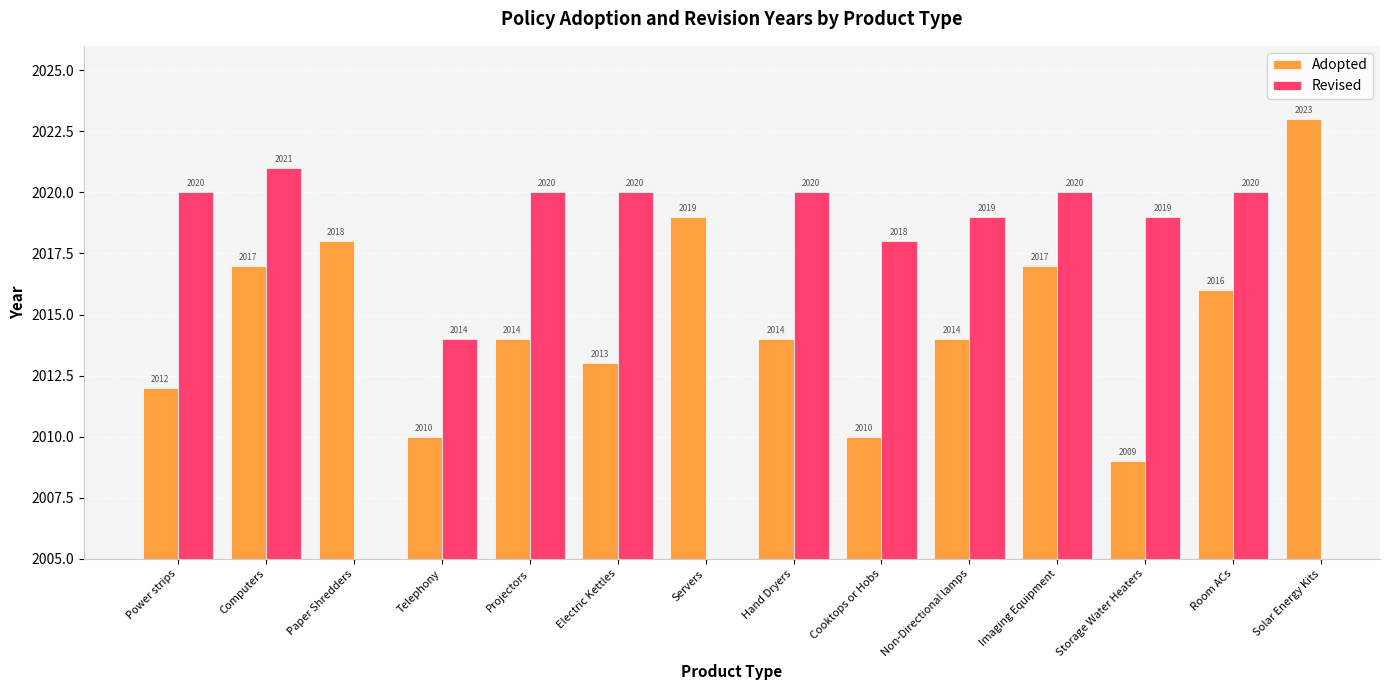

List the series in order of their peak value, lowest first.

Revised, Adopted